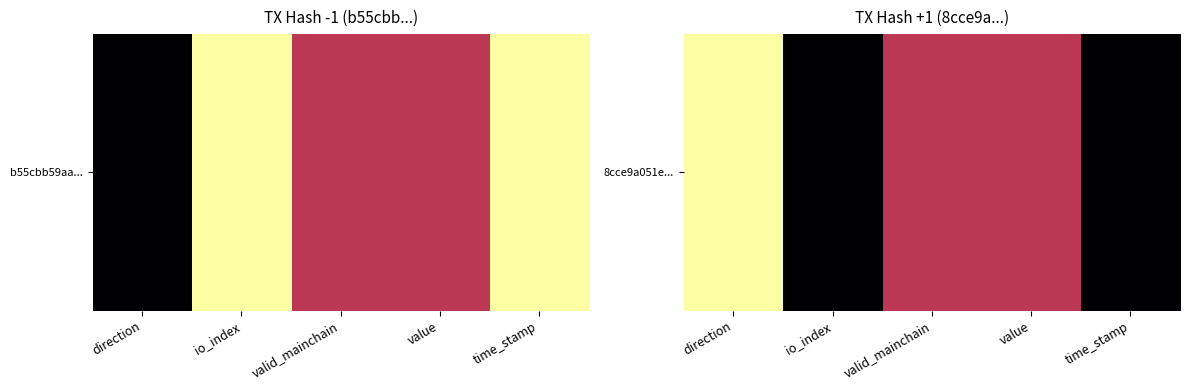

What is the difference between the values at direction and valid_mainchain?

0.5